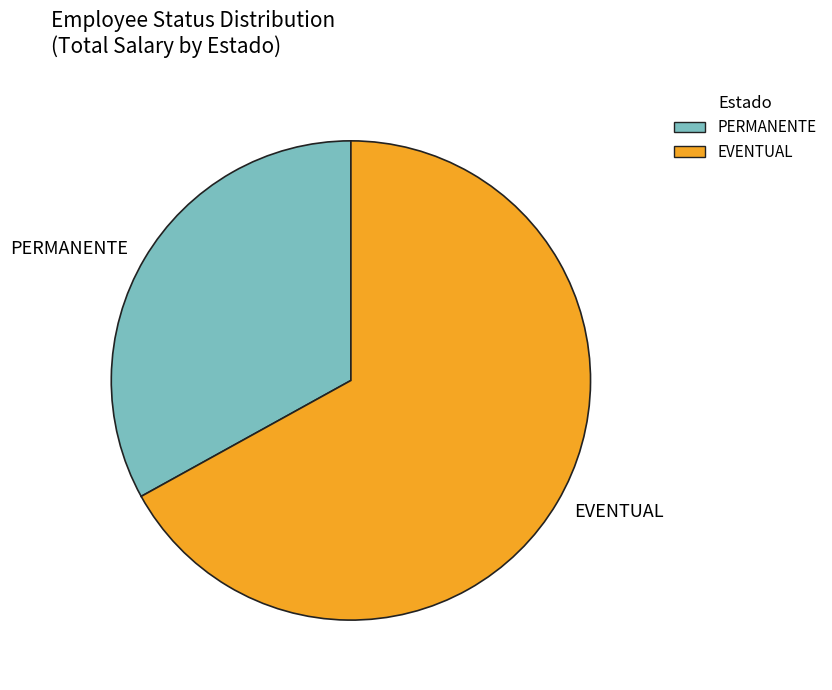

How many segments does this pie chart have?

2